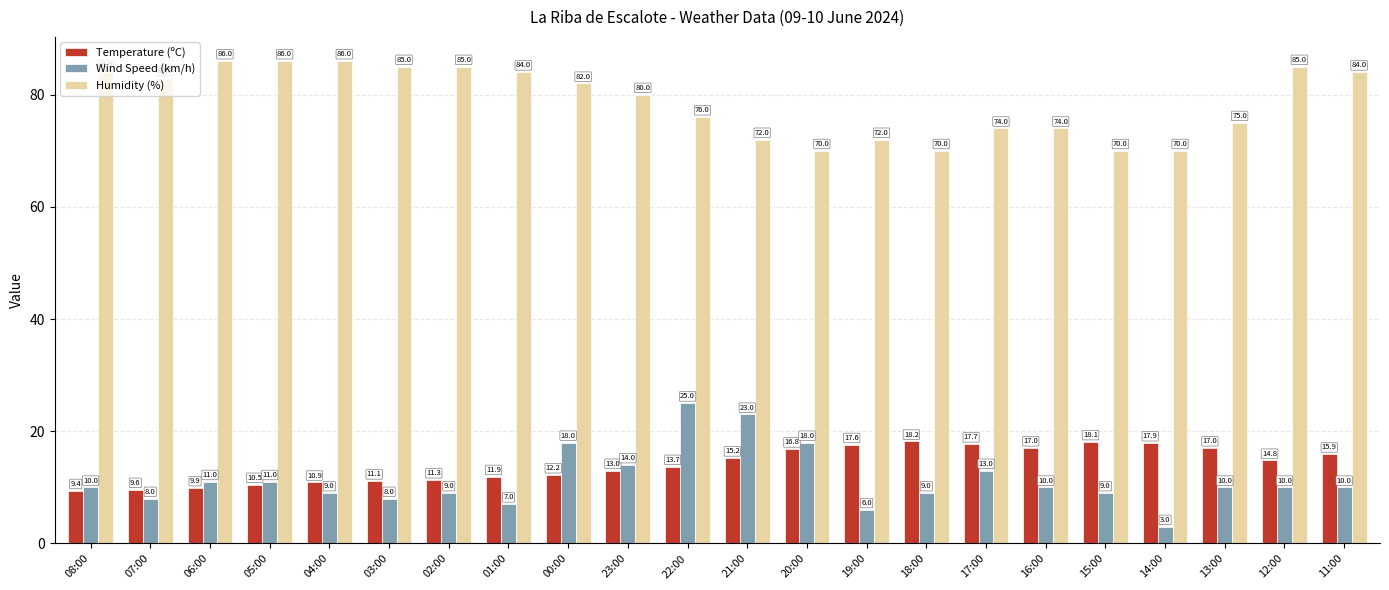

What is the spread (max minus min) of values at 22:00?

62.3